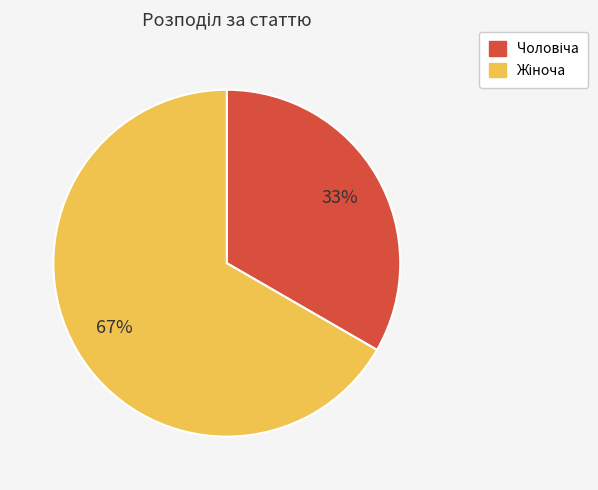

To the nearest percent, what is the average slice percentage?

50%